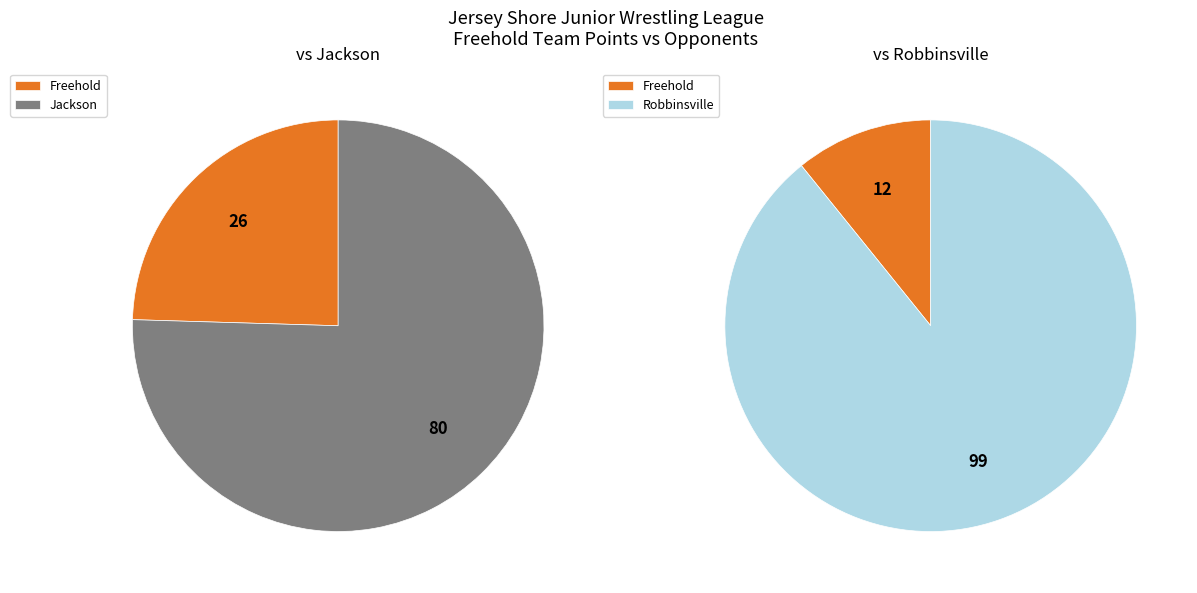

Does 90 account for over 50% of the chart?

No